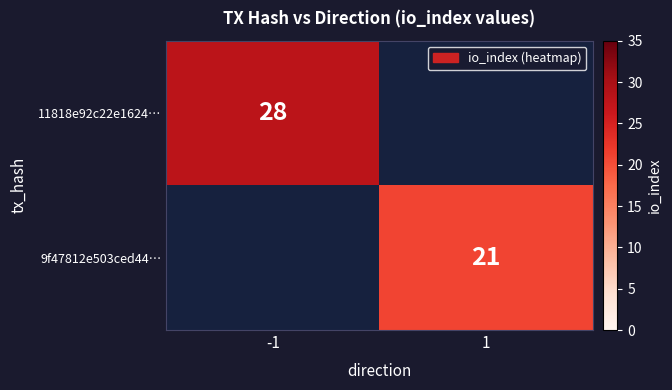

True or false: 9f47812e503ced44… has a value of 37 at 1.

False